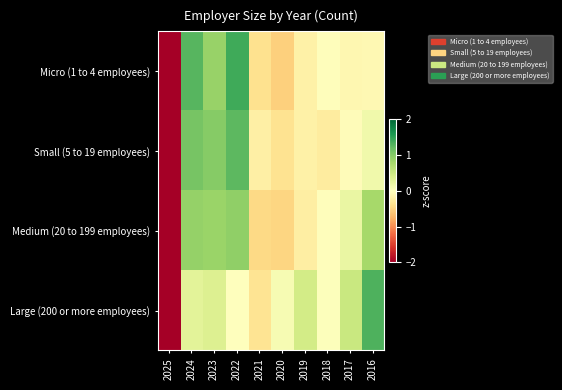

Between 2016 and 2025, which is larger?

2016